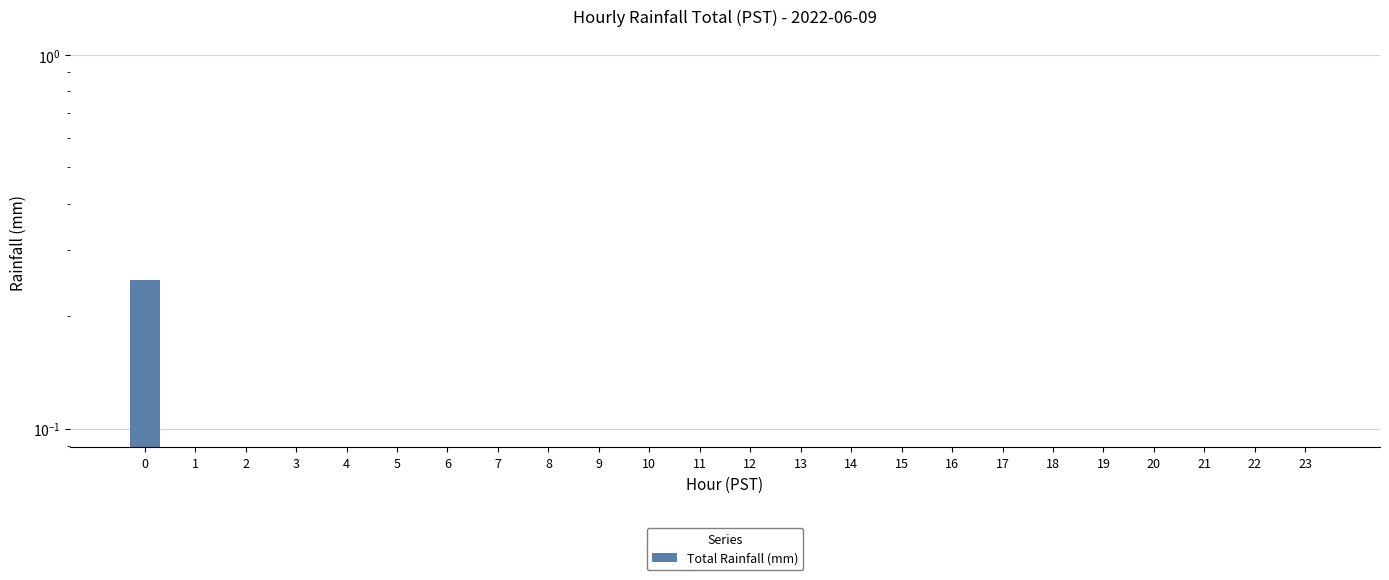

Reading right to left, list all the values displayed in this chart.

23=0.0	22=0.0	21=0.0	20=0.0	19=0.0	18=0.0	17=0.0	16=0.0	15=0.0	14=0.0	13=0.0	12=0.0	11=0.0	10=0.0	9=0.0	8=0.0	7=0.0	6=0.0	5=0.0	4=0.0	3=0.0	2=0.0	1=0.0	0=0.2